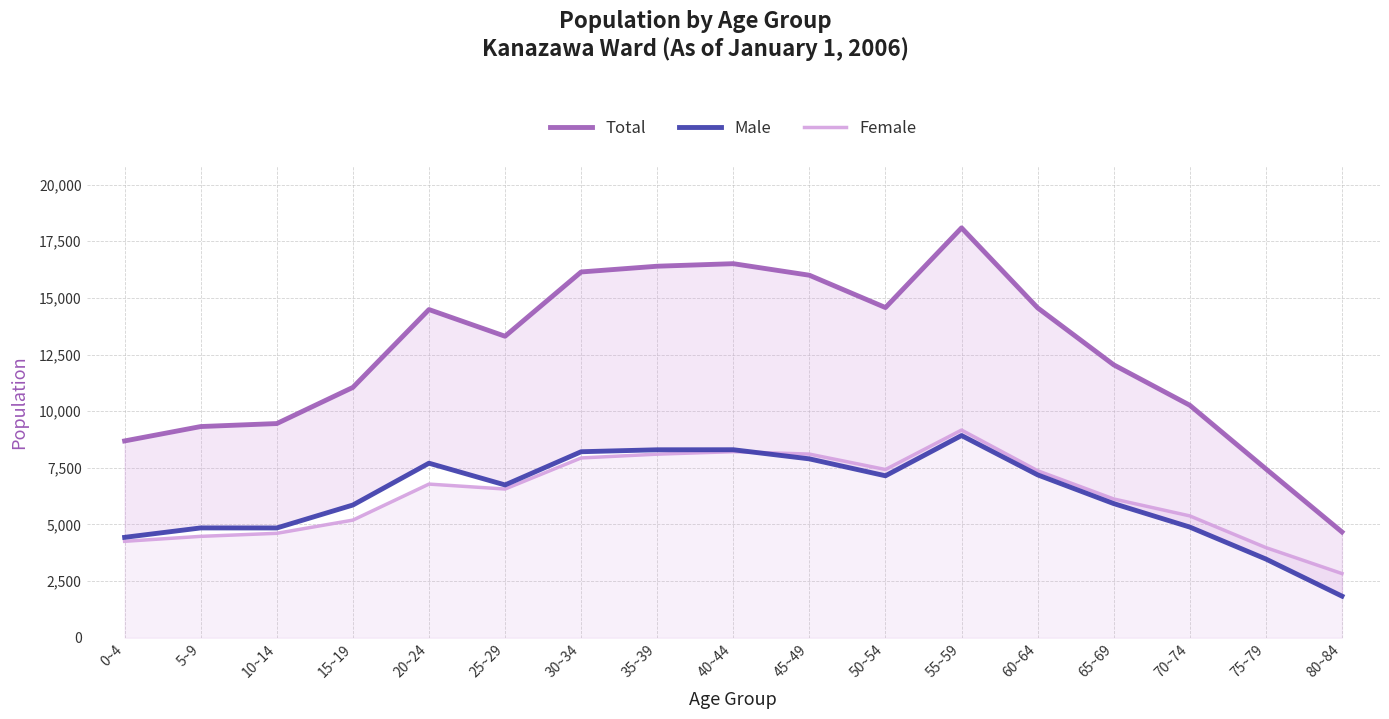

Does the chart have visible grid lines?

Yes